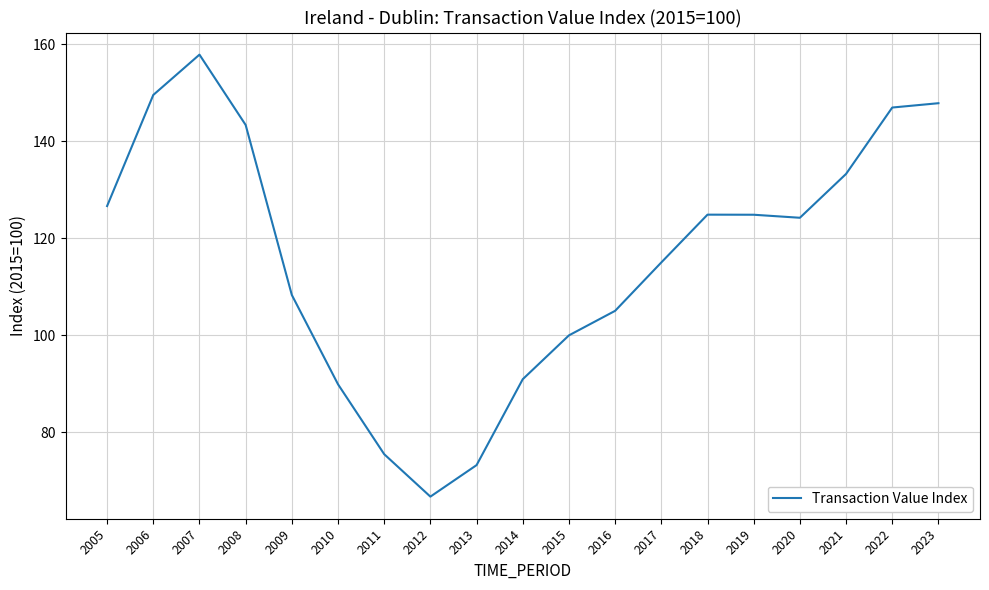

What is the greatest value displayed?

157.9